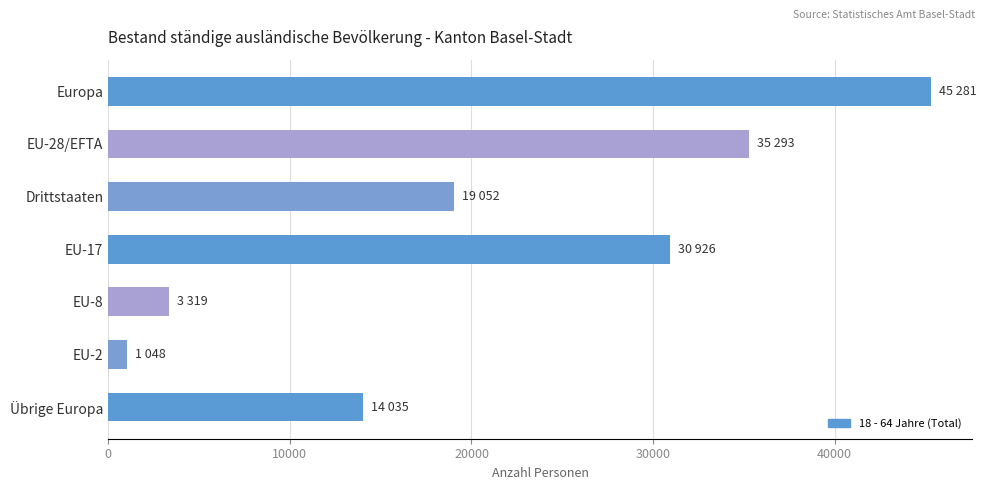

Reading top to bottom, extract all data points from this chart.

45281	35293	19052	30926	3319	1048	14035